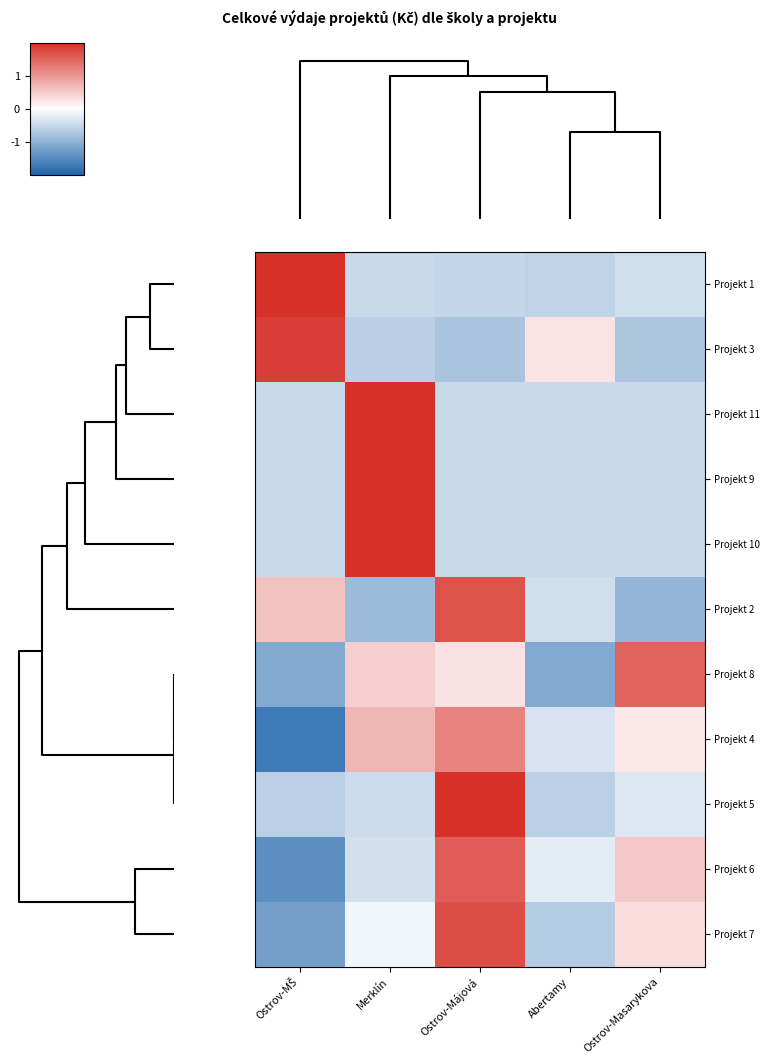

Rank the series by their maximum value, from highest to lowest.

Projekt 11, Projekt 9, Projekt 10, Projekt 1, Projekt 5, Projekt 3, Projekt 7, Projekt 2, Projekt 6, Projekt 8, Projekt 4